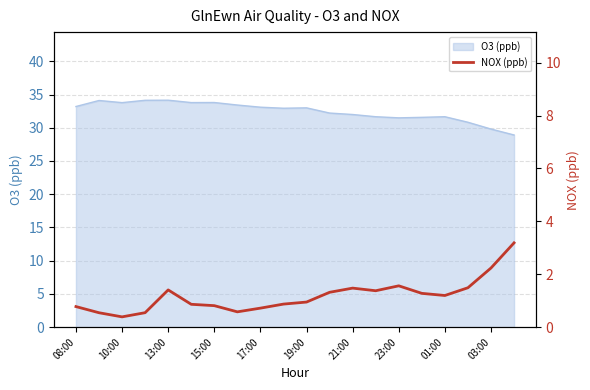

What is the minimum value for O3 (ppb)?

28.9